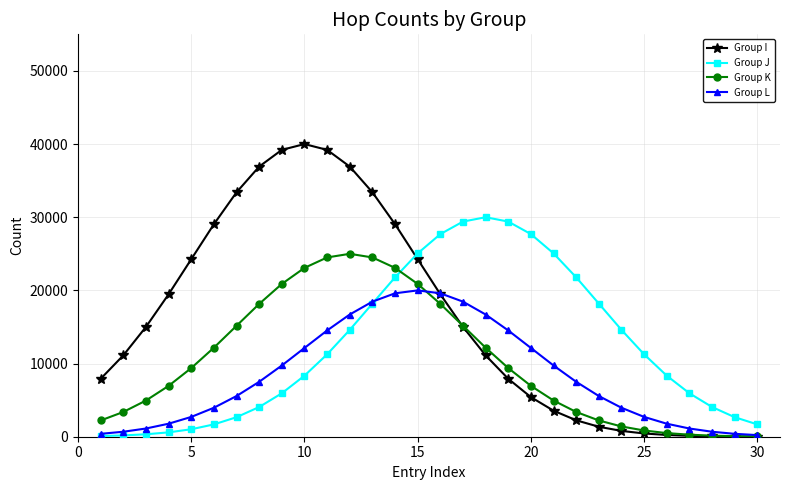

List the series in order of their peak value, lowest first.

Group L, Group K, Group J, Group I